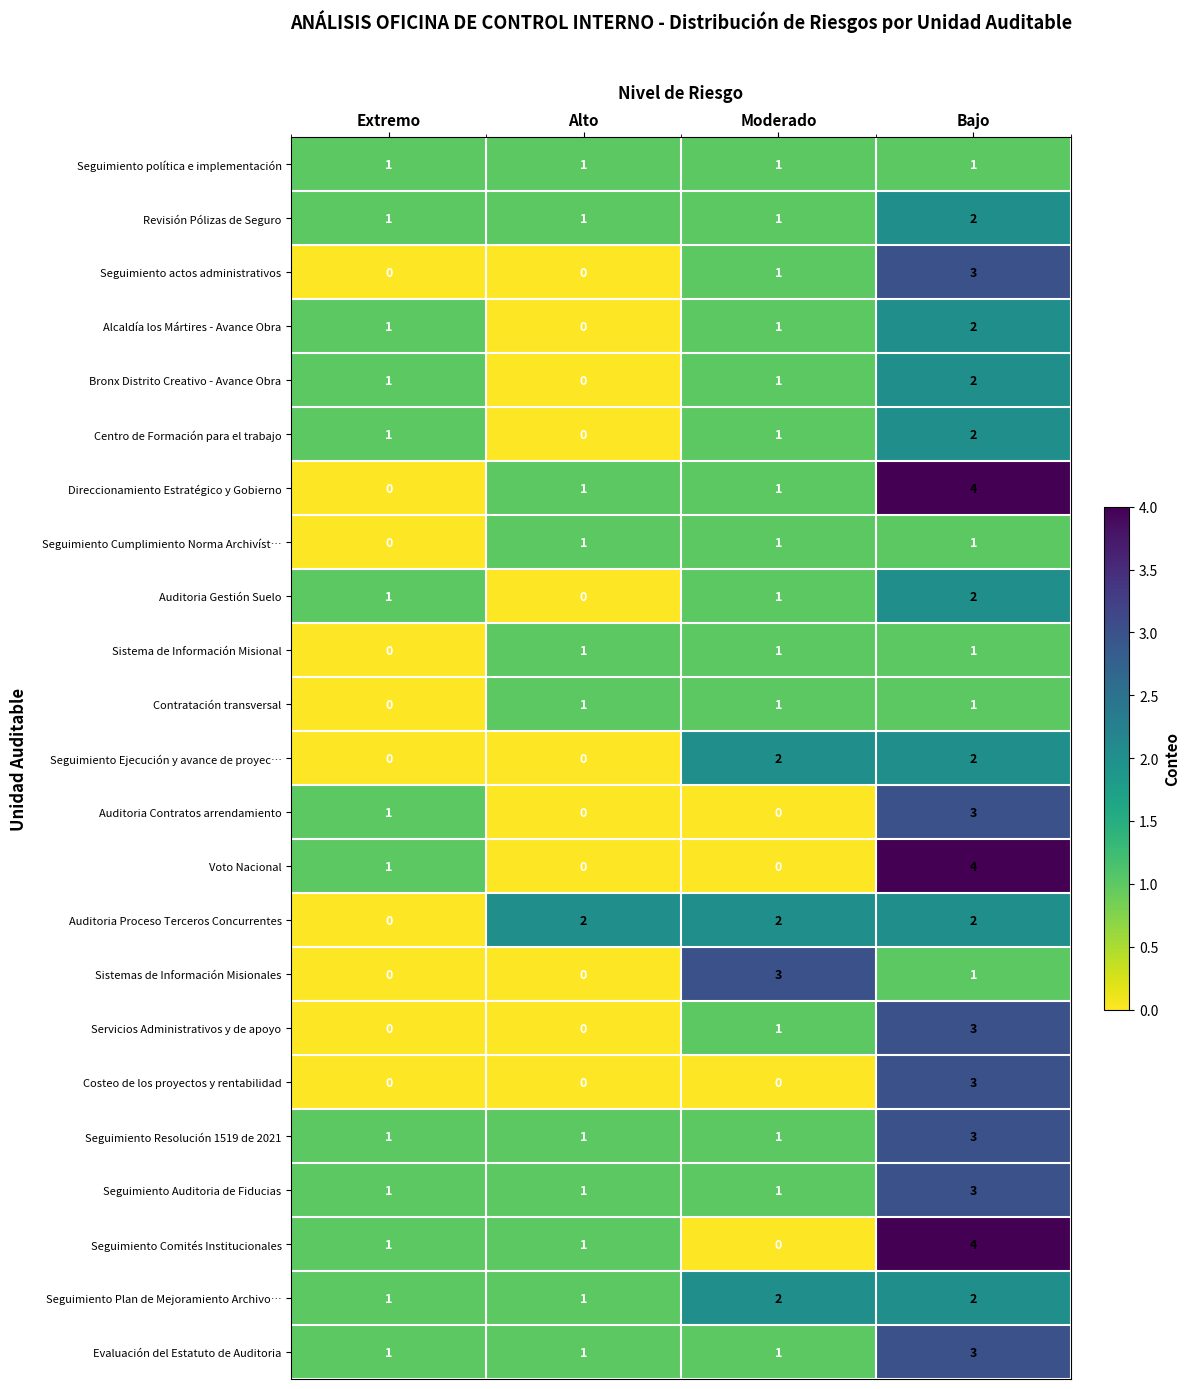

At which category does the chart reach its peak across all series?

Bajo